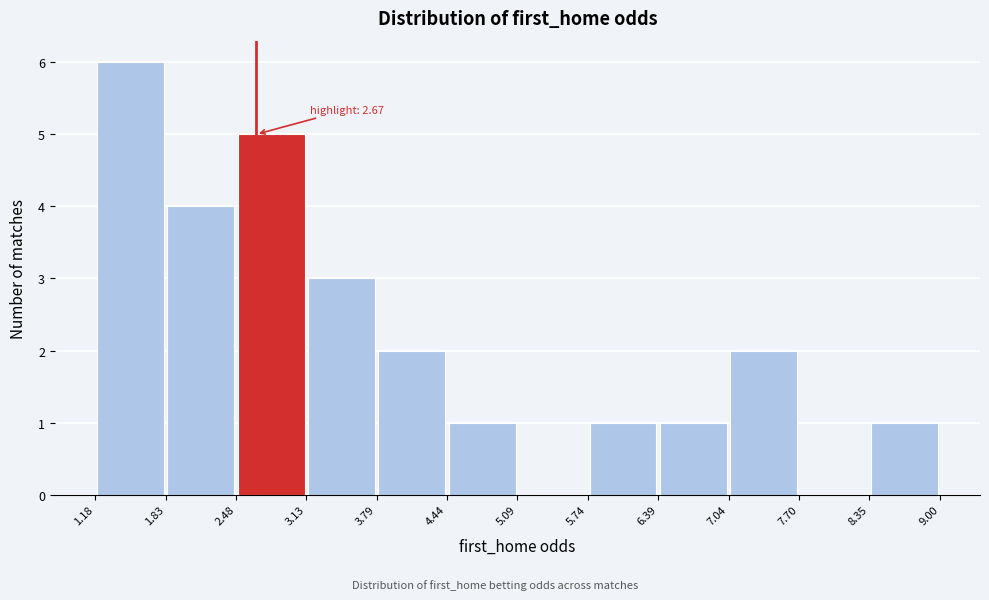

Over which range of the x-axis is the bar tallest?

1.18 to 1.83